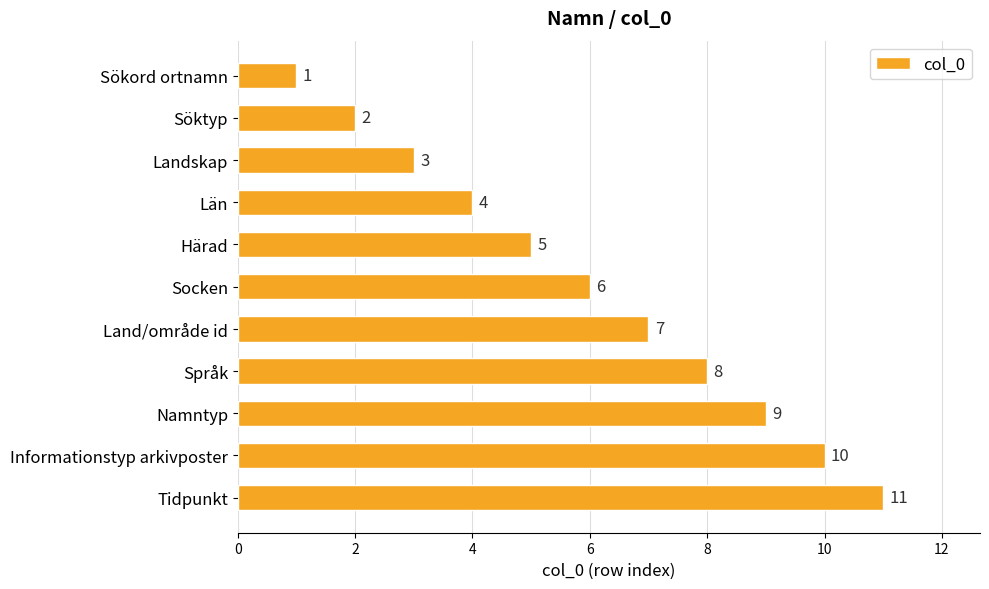

Is it true that the value at Län is 7?

False